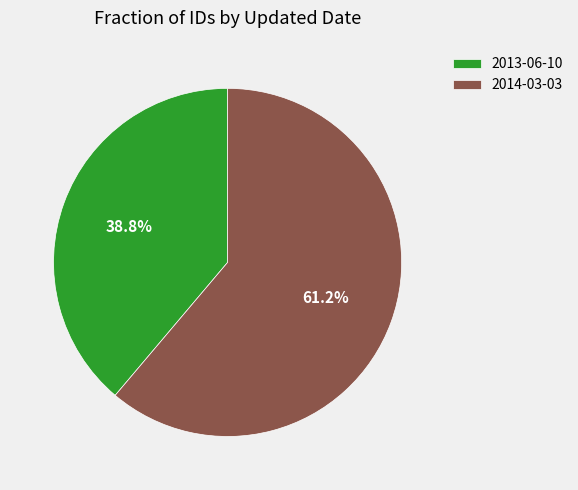

Combined, what portion of the pie is 2013-06-10 and 2014-03-03?

100.0%